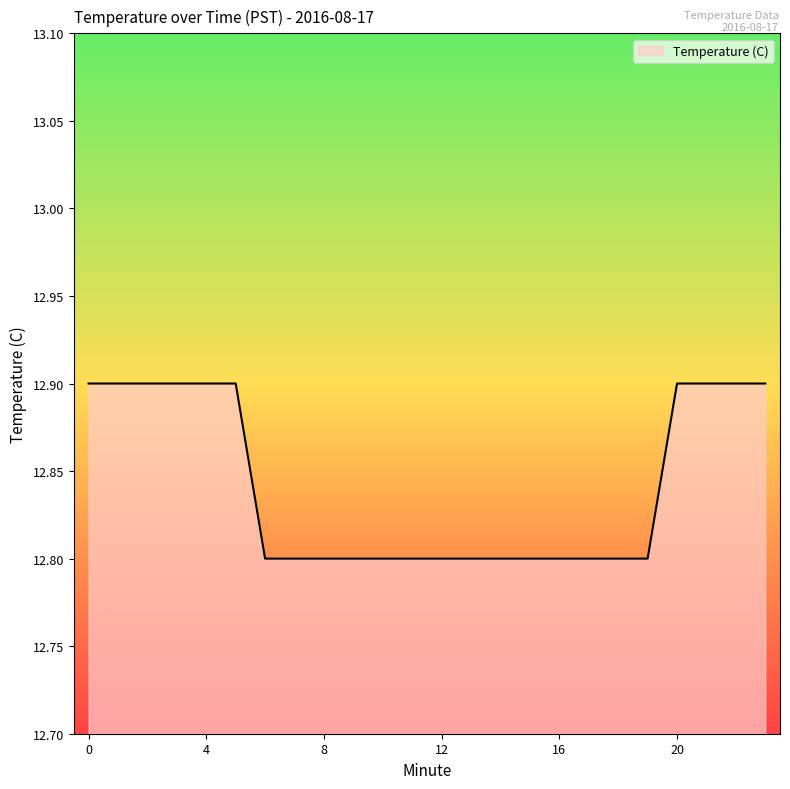

Reading left to right, what are all the values shown in this chart?

12.9	12.9	12.9	12.9	12.9	12.9	12.8	12.8	12.8	12.8	12.8	12.8	12.8	12.8	12.8	12.8	12.8	12.8	12.8	12.8	12.9	12.9	12.9	12.9